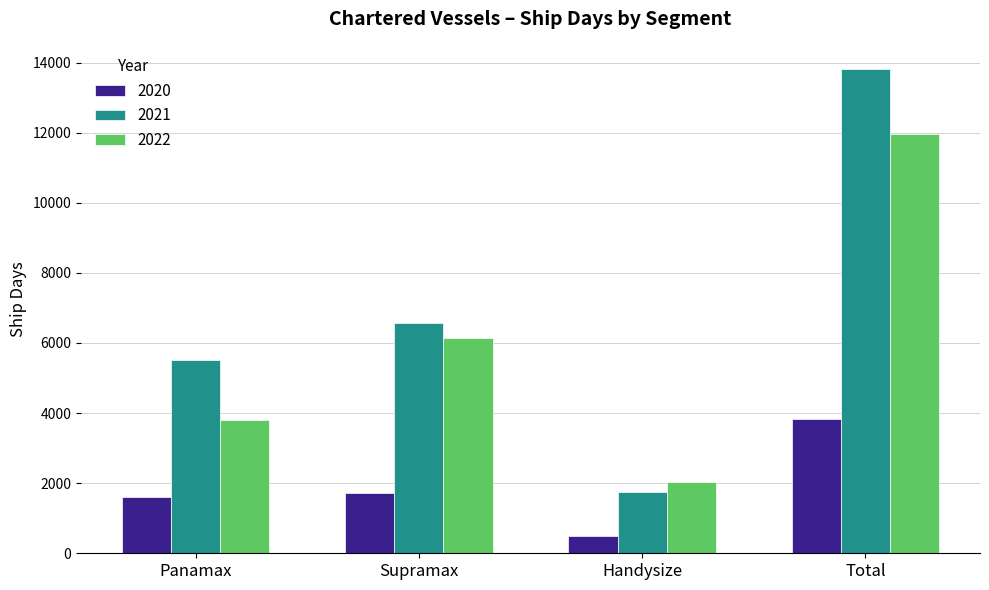

What is the average value of the 2022 series?

5978